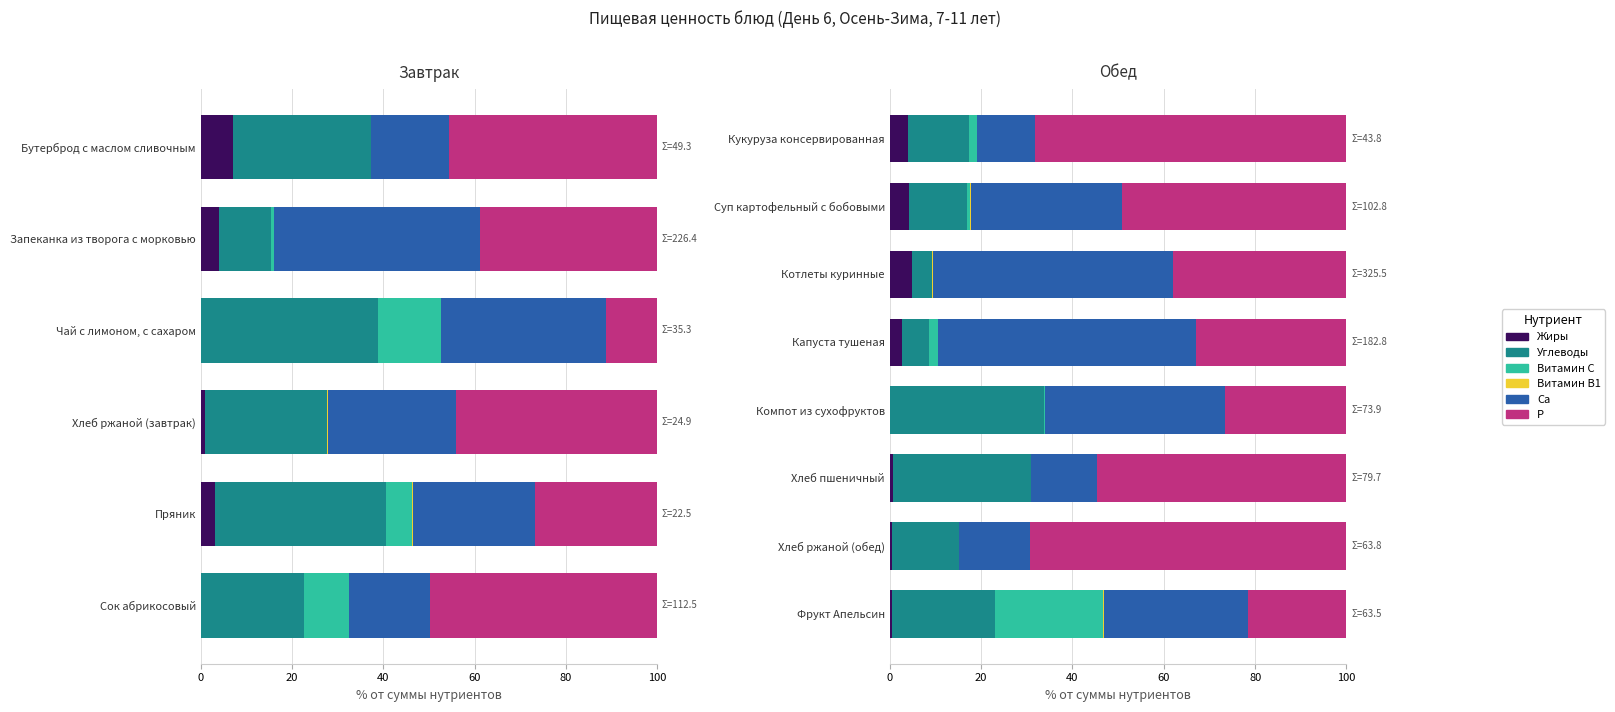

Does the chart contain stacked bars?

No